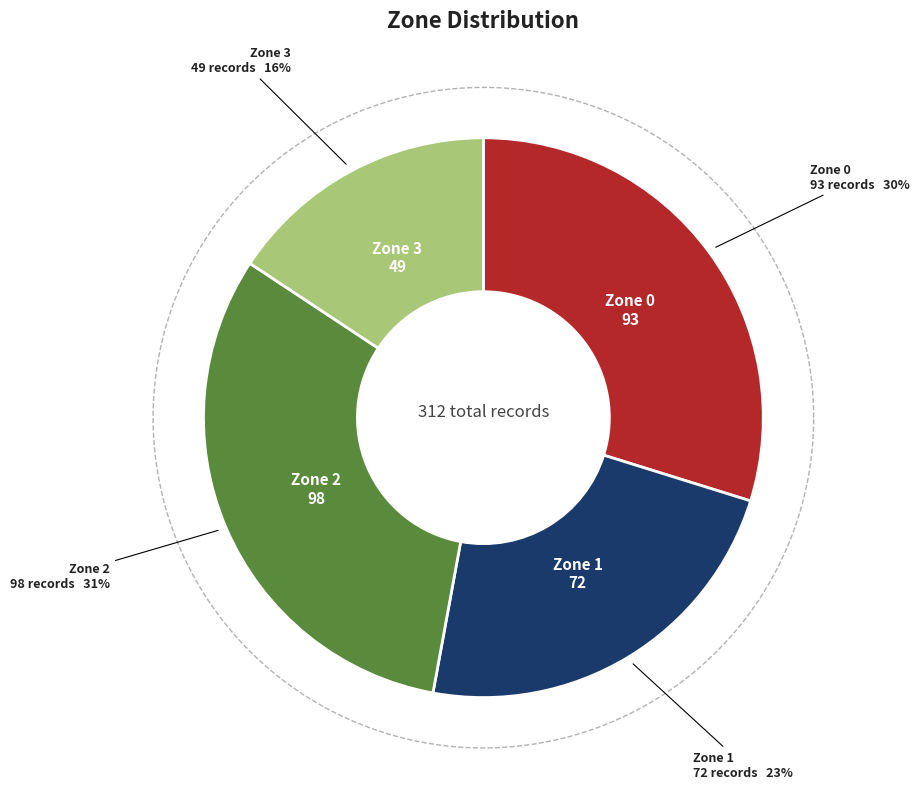

What percentage is the Zone 2 slice, to the nearest percent?

31%